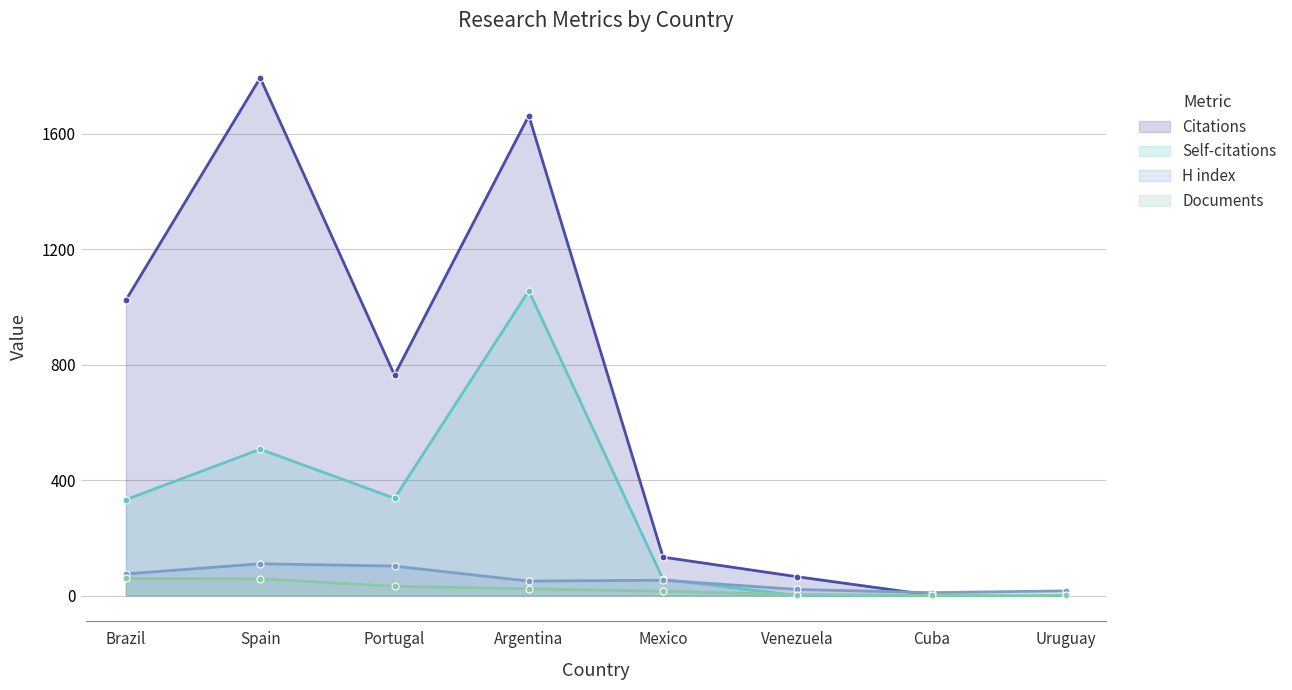

Which series has the largest total across all categories?

Citations